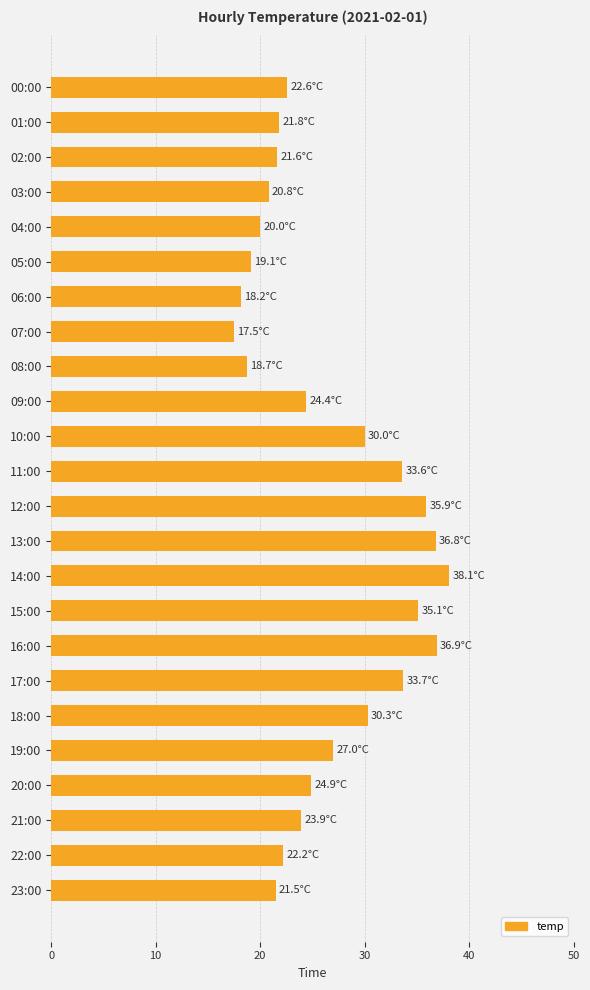

What is the change in value from 10:00 to 23:00?

-8.5